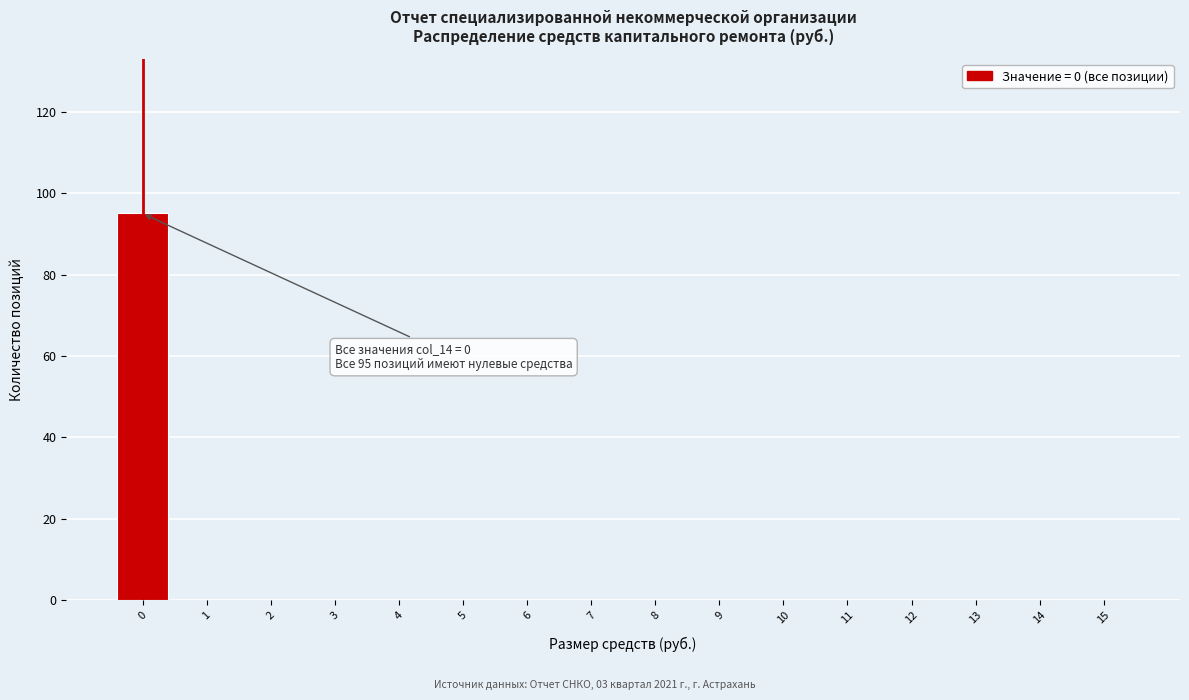

Reading right to left, what are all the values shown in this chart?

15=0	14=0	13=0	12=0	11=0	10=0	9=0	8=0	7=0	6=0	5=0	4=0	3=0	2=0	1=0	0=95